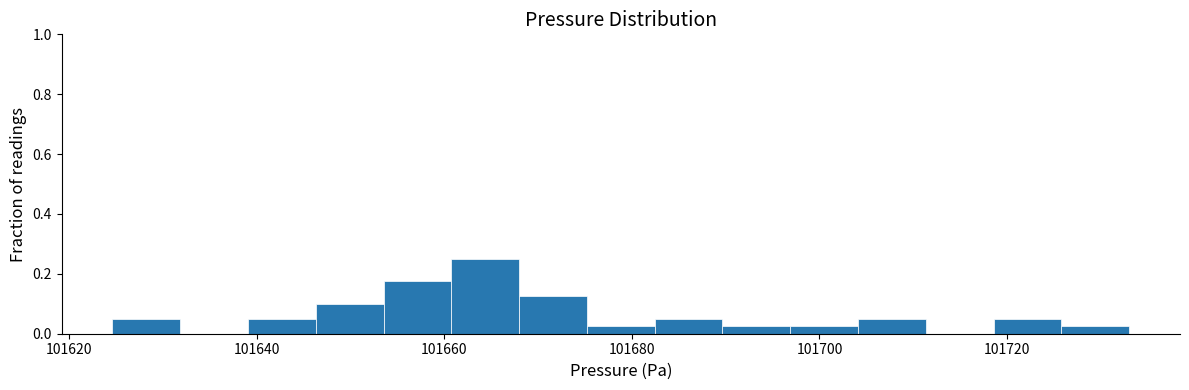

Around what value on the x-axis is the tallest bar? Give the approximate position of its centre, as read against the axis.

101664